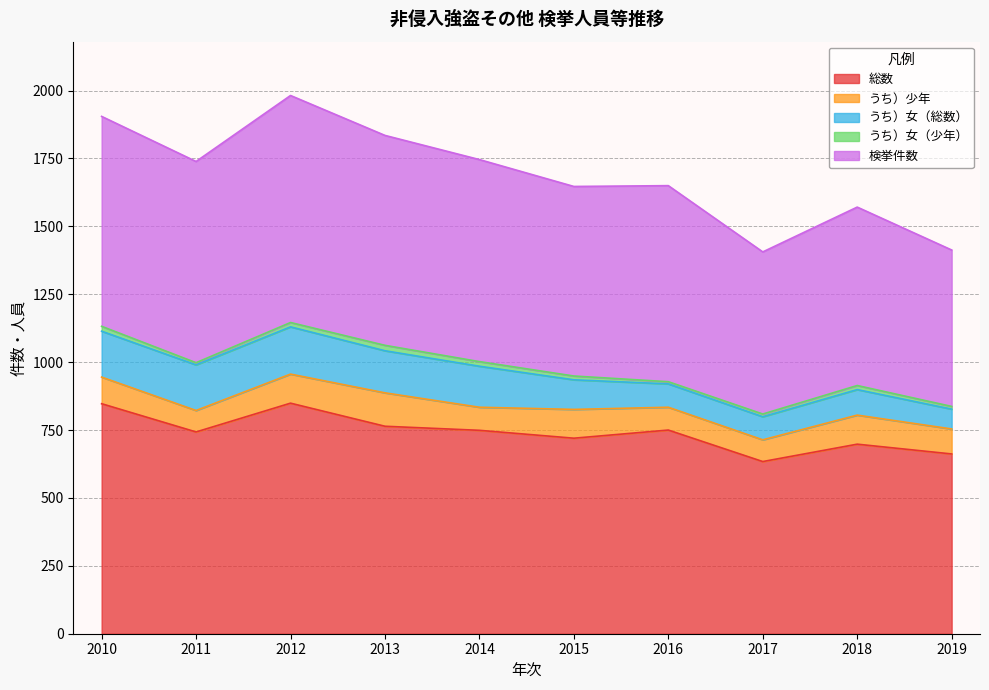

Rank the categories by うち）少年 value from highest to lowest.

2013, 2012, 2018, 2015, 2010, 2019, 2014, 2016, 2017, 2011